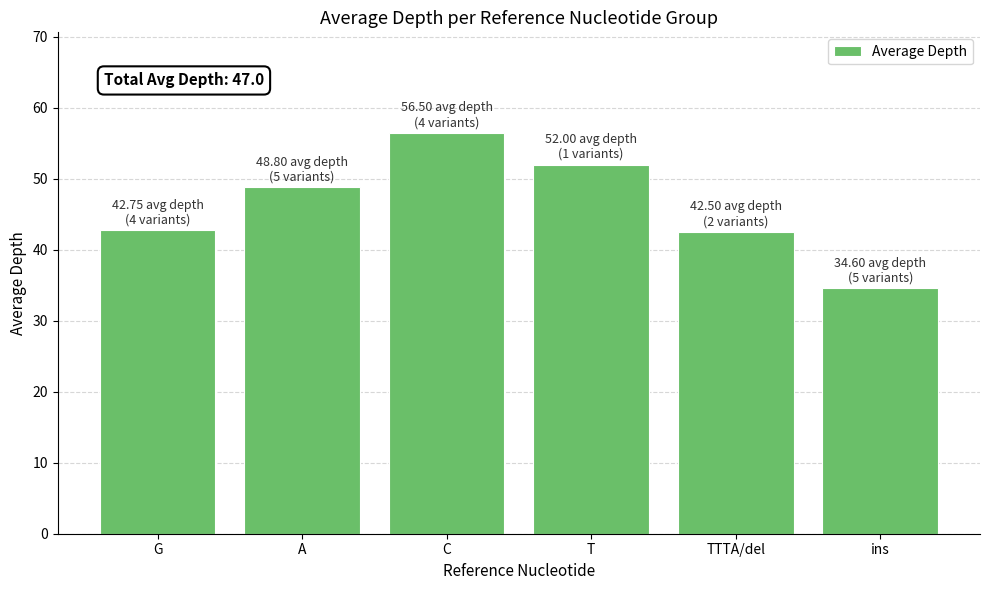

Which has a higher value, TTTA/del or ins?

TTTA/del